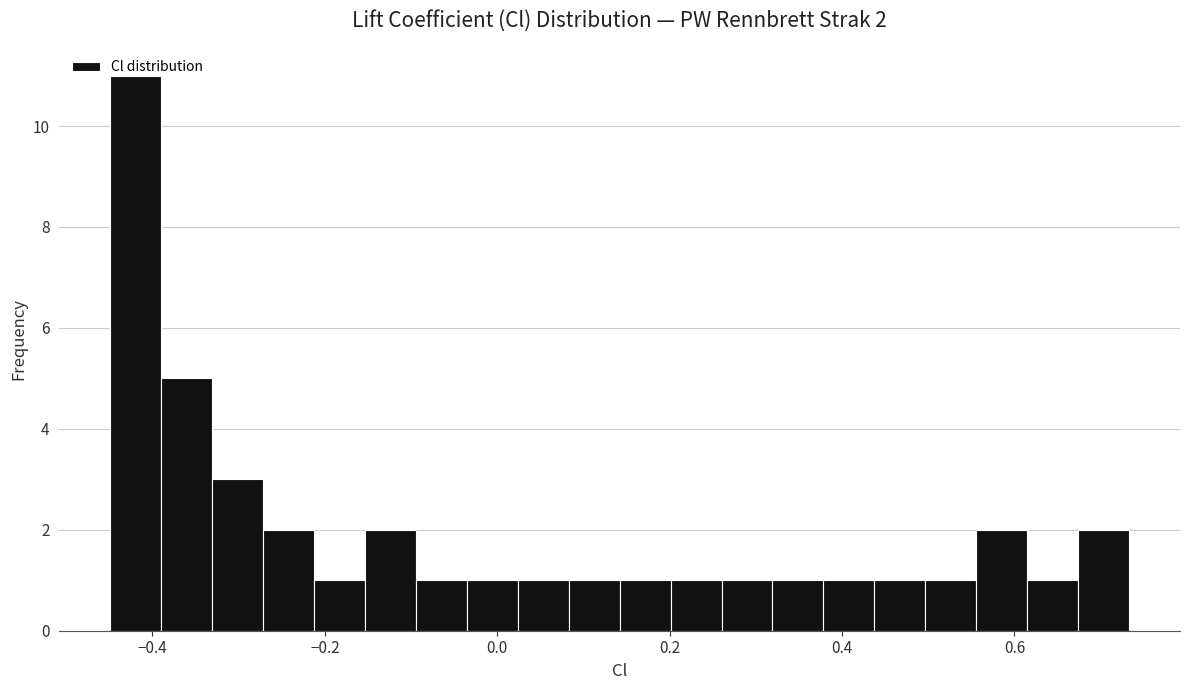

Around what value on the x-axis is the tallest bar? Give the approximate position of its centre, as read against the axis.

-0.42